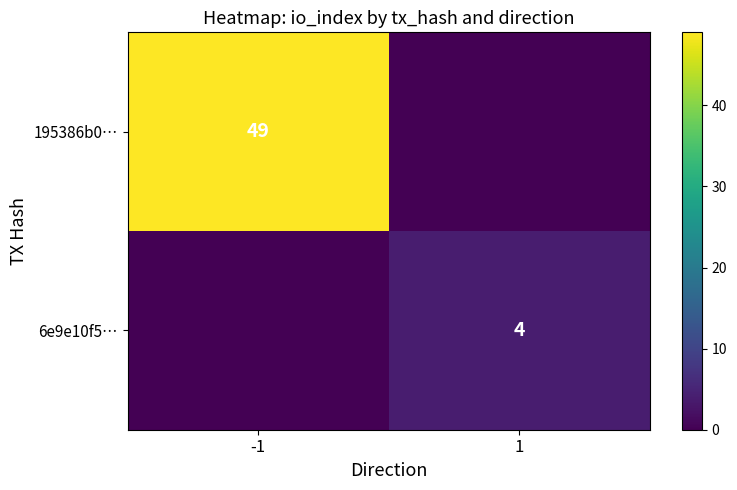

The 195386b0… series shows 84 at -1. True or false?

False